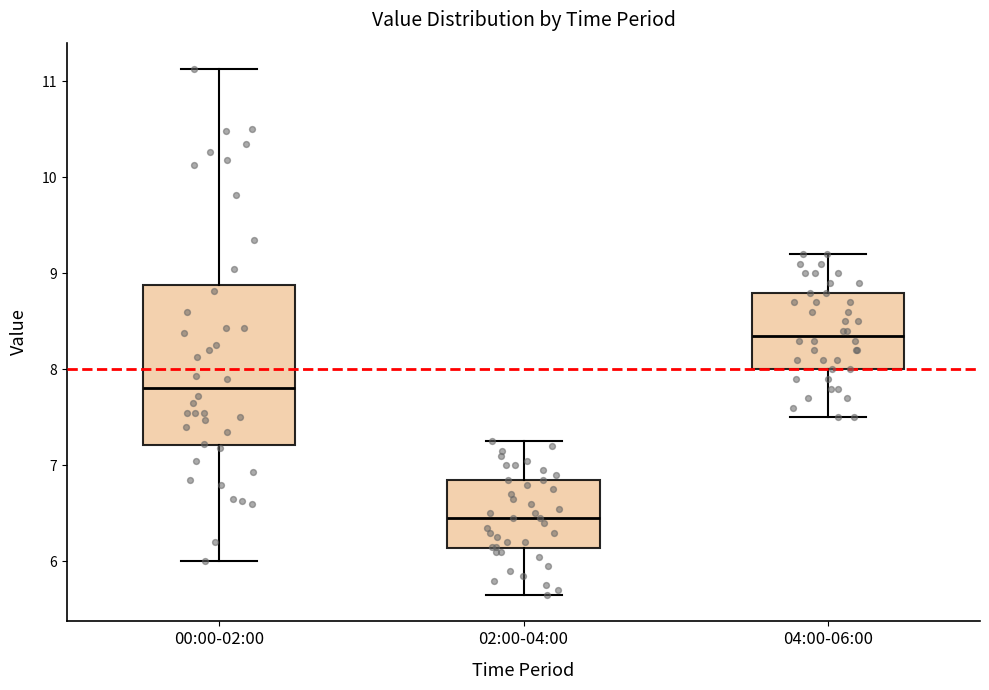

Reading left to right, read every box against the y-axis: the position of its median line, the range the box covers, and the ends of its whiskers. The values are not printed on the chart, so give them approximately, as read against the axis.

00:00-02:00: median 7.8, box 7.2 to 8.9, whiskers 6.0 to 11.1
02:00-04:00: median 6.5, box 6.1 to 6.9, whiskers 5.7 to 7.3
04:00-06:00: median 8.4, box 8.0 to 8.8, whiskers 7.5 to 9.2